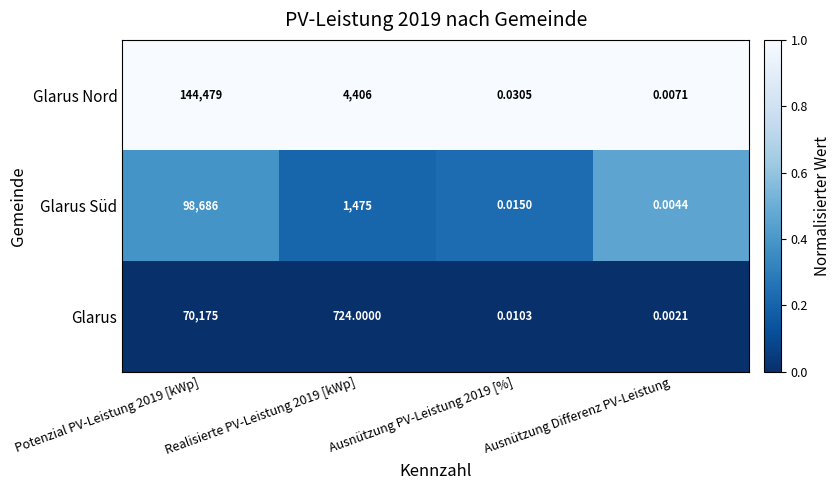

Rank the series at Potenzial PV-Leistung 2019 [kWp] from highest to lowest value.

Glarus Nord, Glarus Süd, Glarus